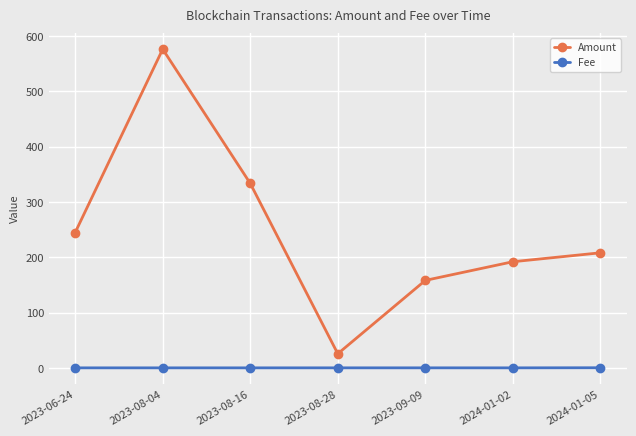

List the series in order of their overall mean, lowest first.

Fee, Amount